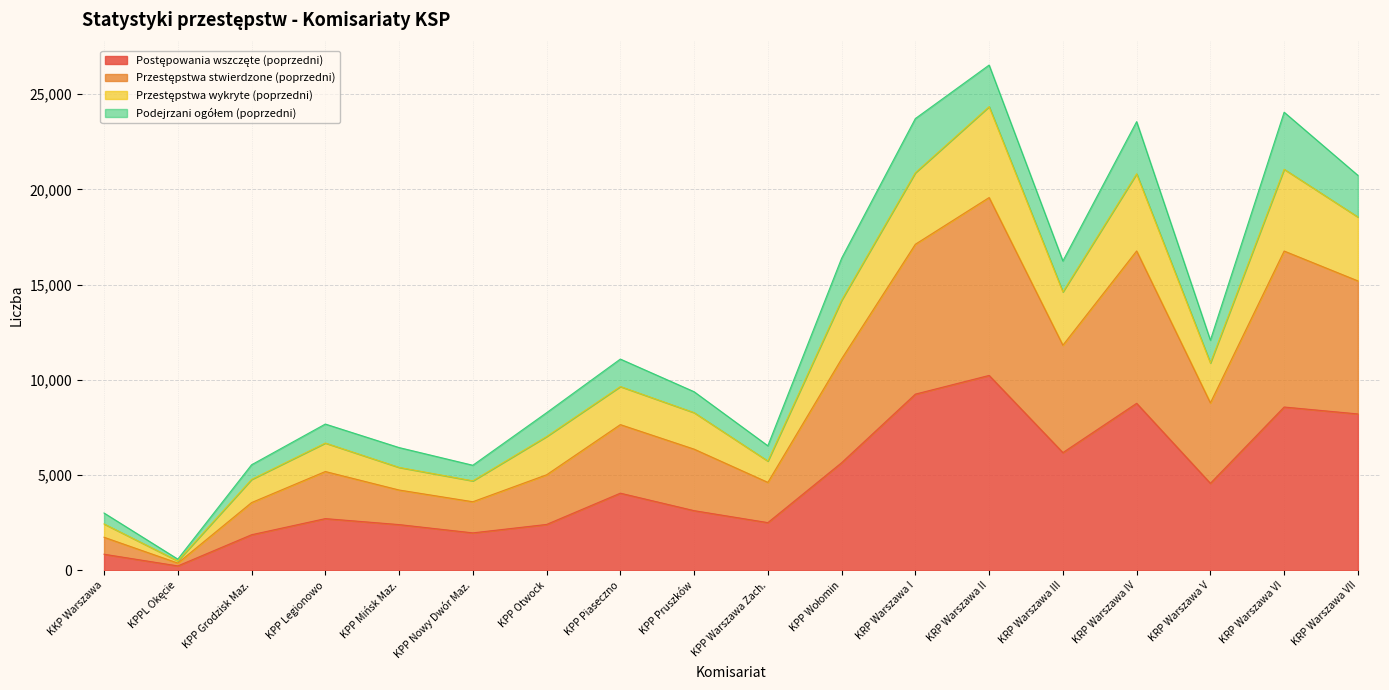

At which category is the sum across all series the highest?

KRP Warszawa II